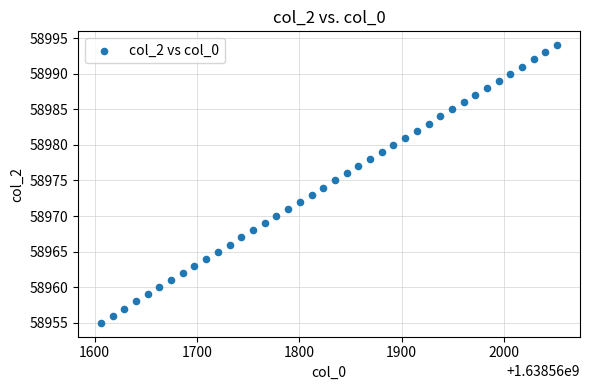

What is the range of Y values (max minus min)?

39